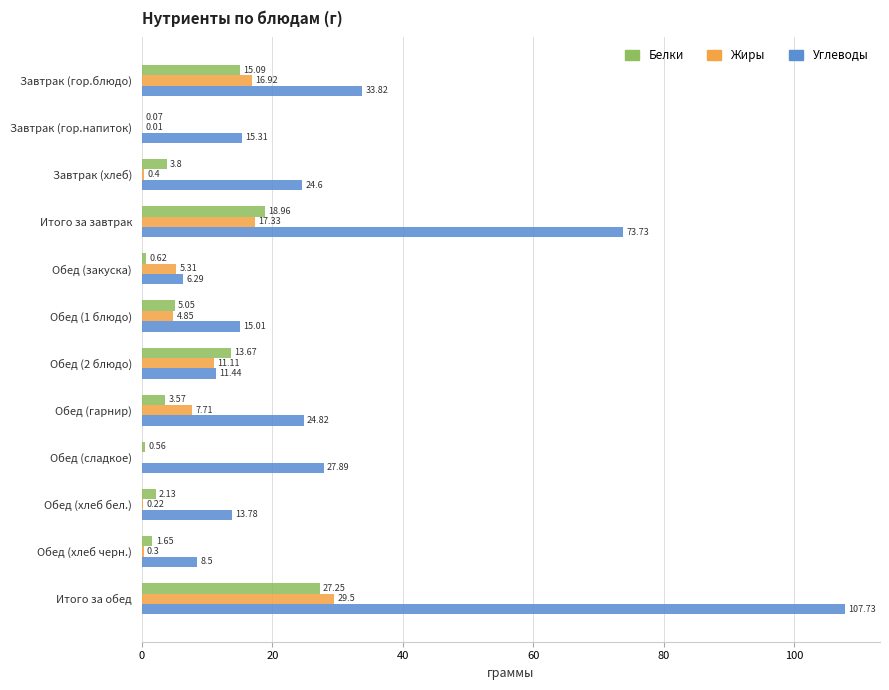

Where is Углеводы nearest to the value 57?

Итого за завтрак